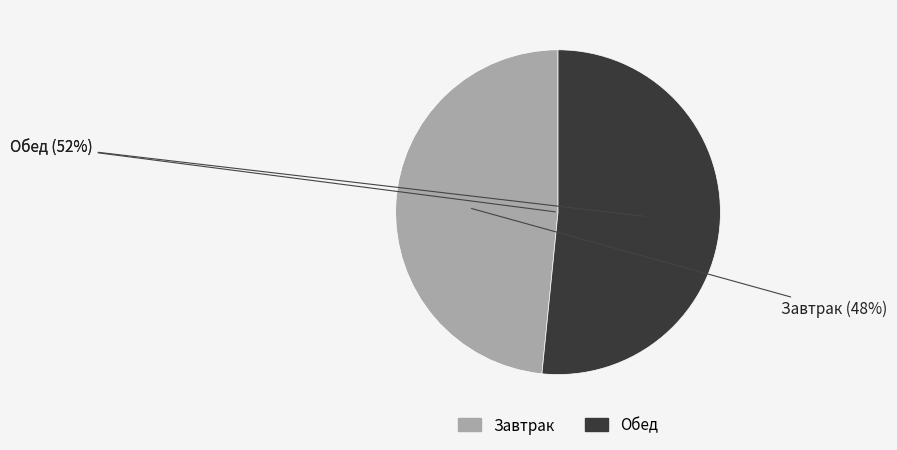

Is Хлеб ржаной (завтрак) the majority of the pie?

No